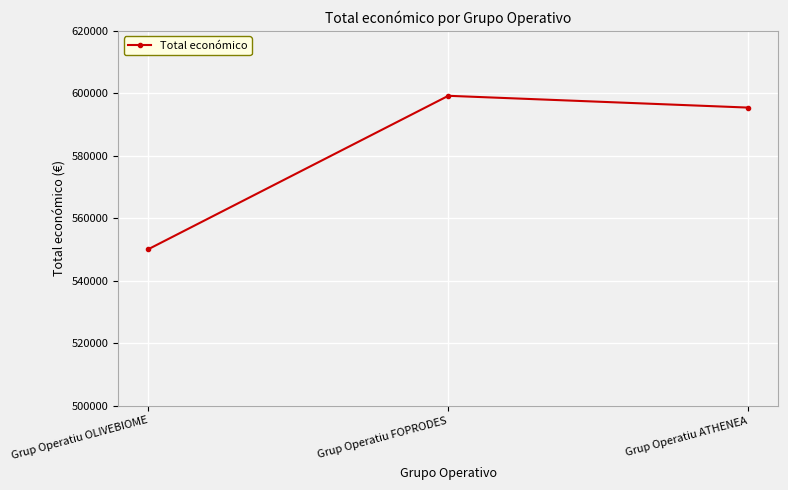

The value at Grup Operatiu FOPRODES is 1056989. True or false?

False